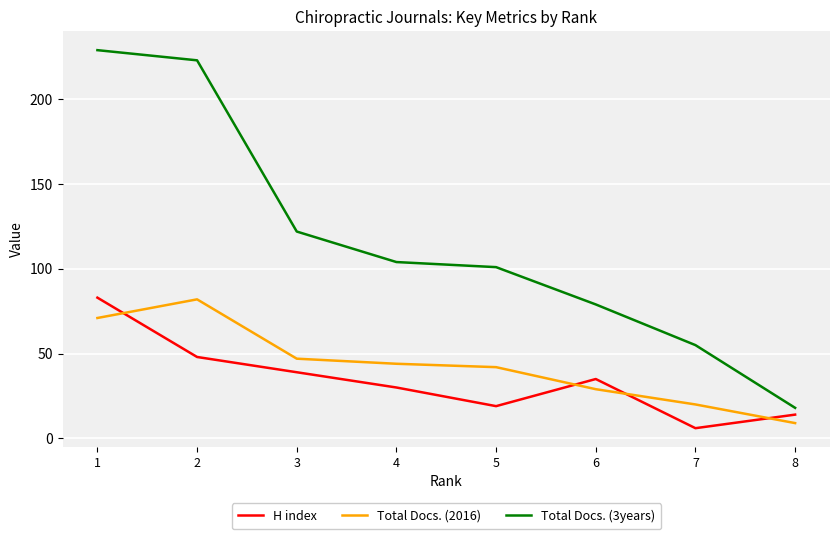

At which category does the chart reach its peak across all series?

1